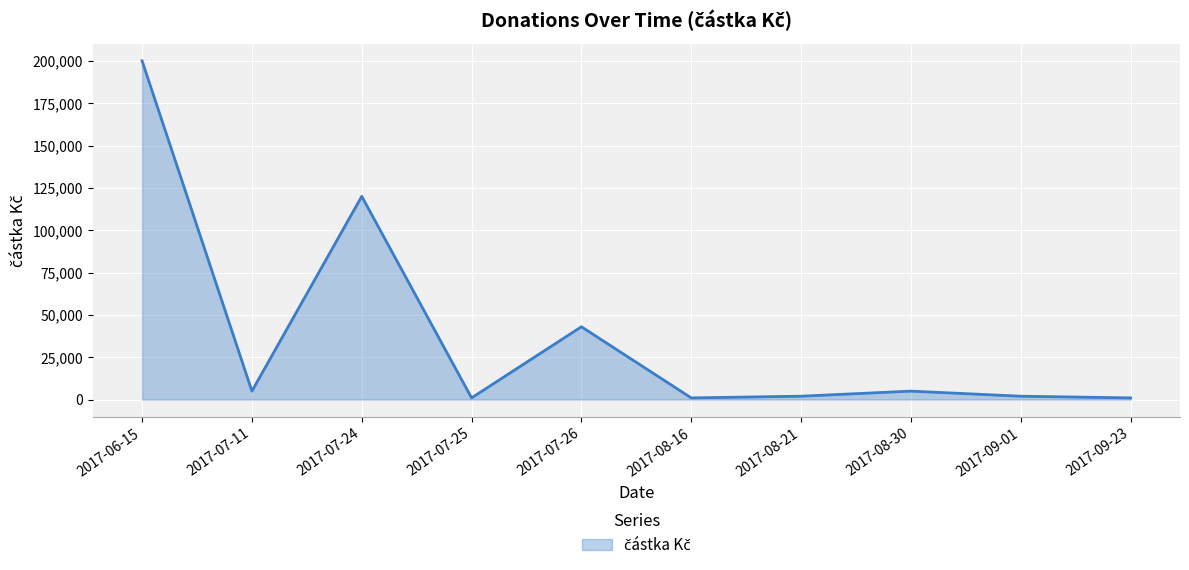

What is the greatest value displayed?

200000